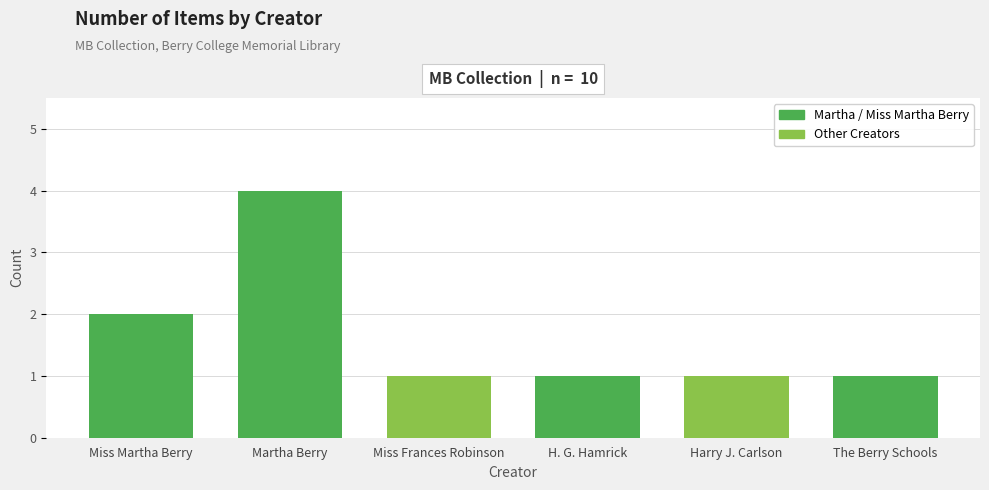

Between Martha Berry and Miss Frances Robinson, which is larger?

Martha Berry